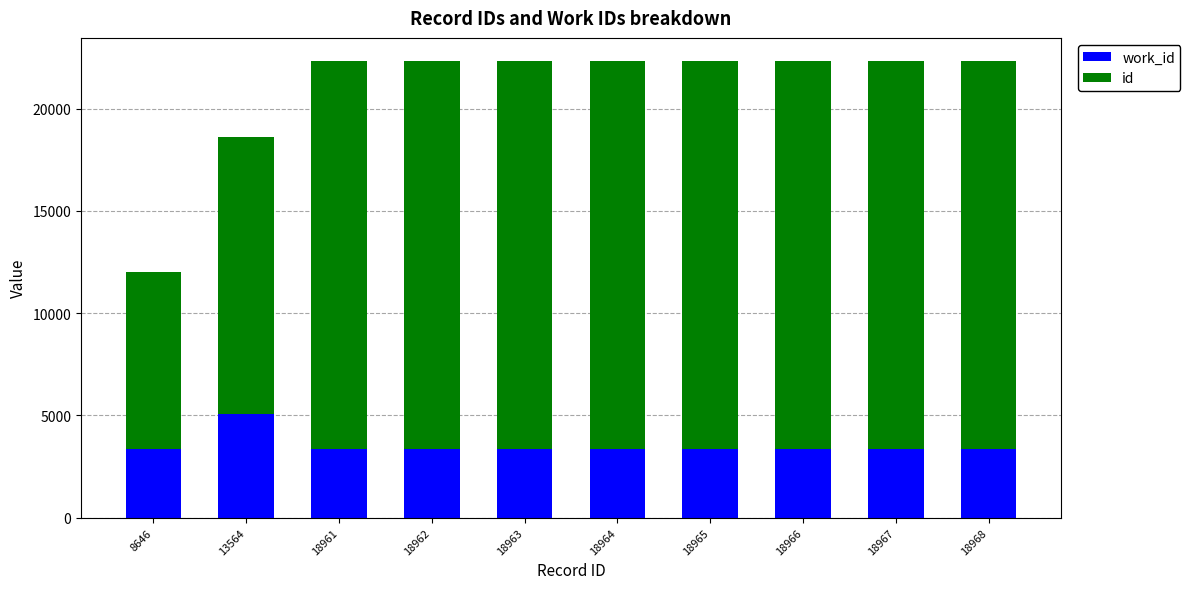

What are all the series names shown in the legend?

work_id, id